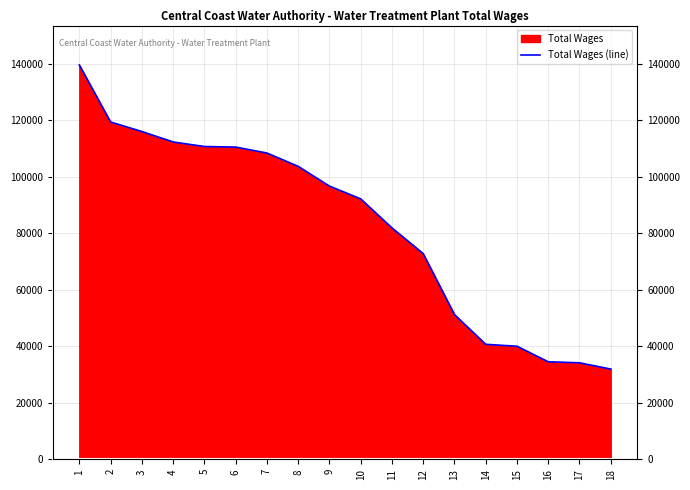

What is the minimum value shown in the chart?

31924